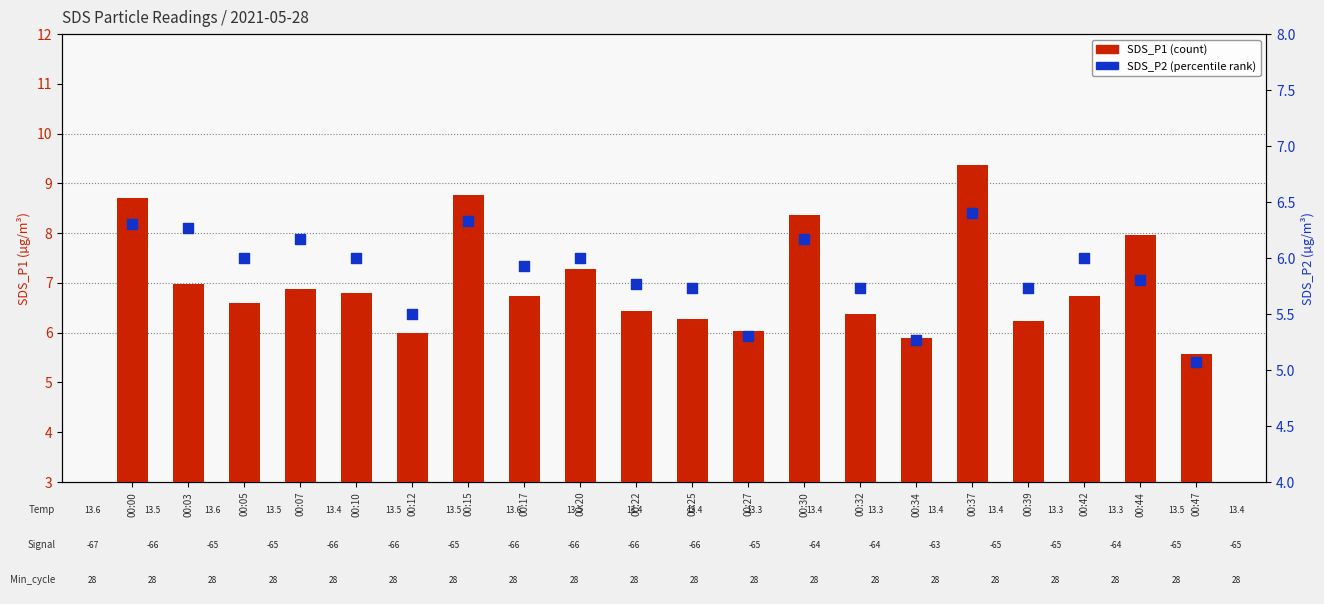

What is the total value across all series at 00:44?

13.8